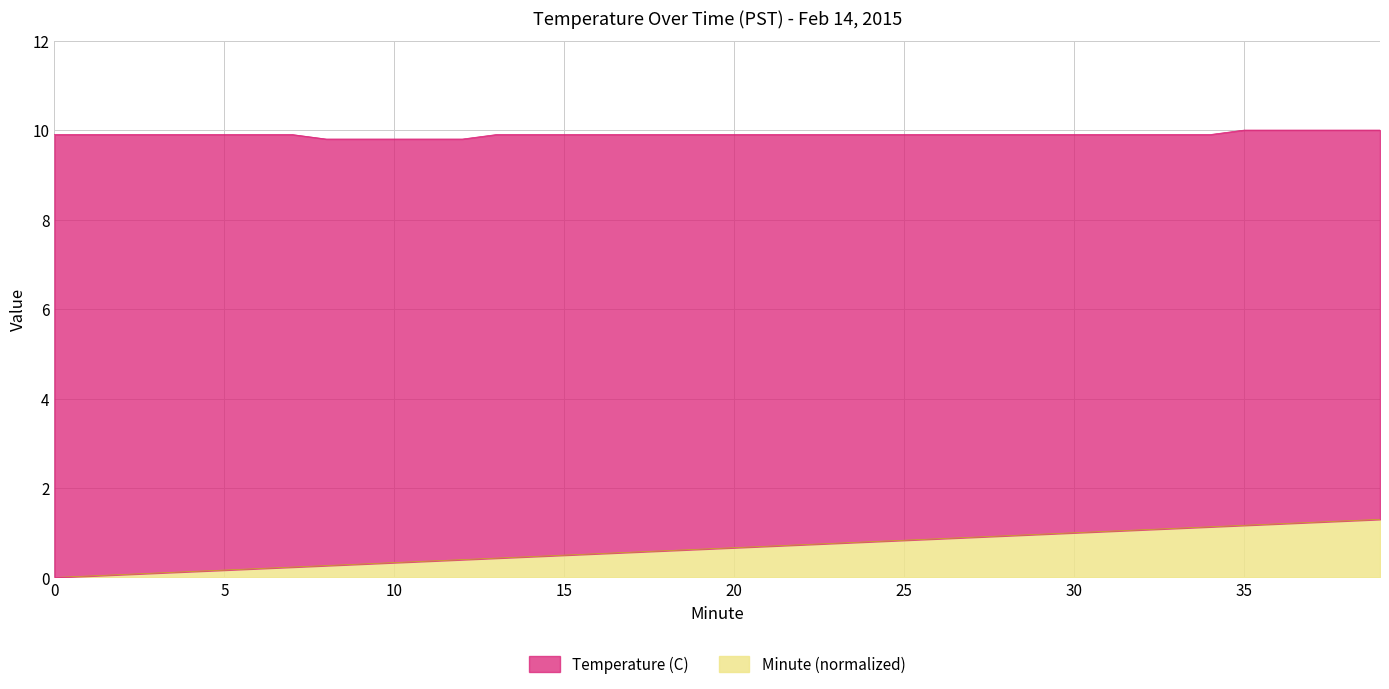

True or false: Minute has a value of 0.6 at 36.

False